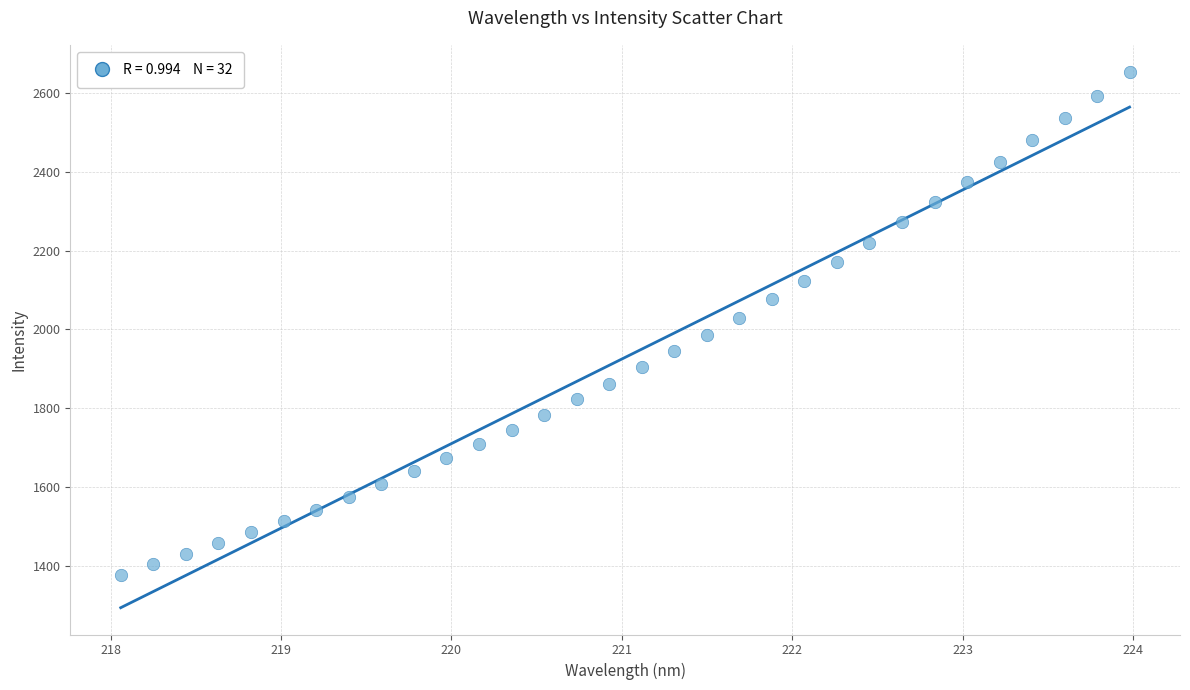

What is the range of X values (max minus min)?

5.9